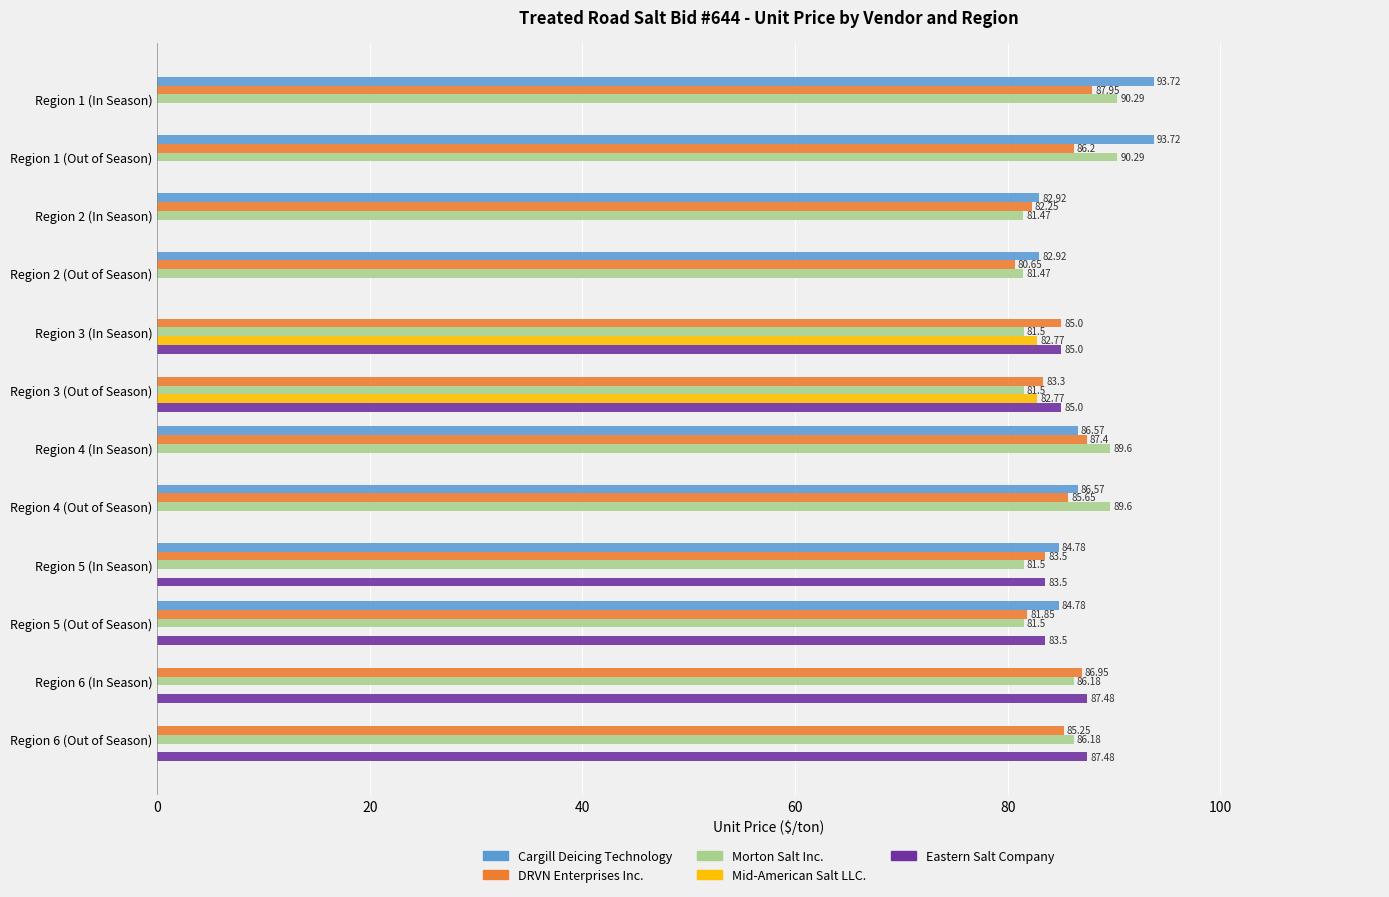

Which series changed the most between Region 1 (Out of Season) and Region 2 (In Season)?

Cargill Deicing Technology